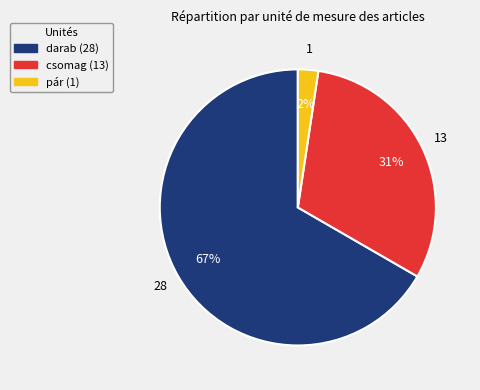

Is it true that csomag is 17% of the pie?

False